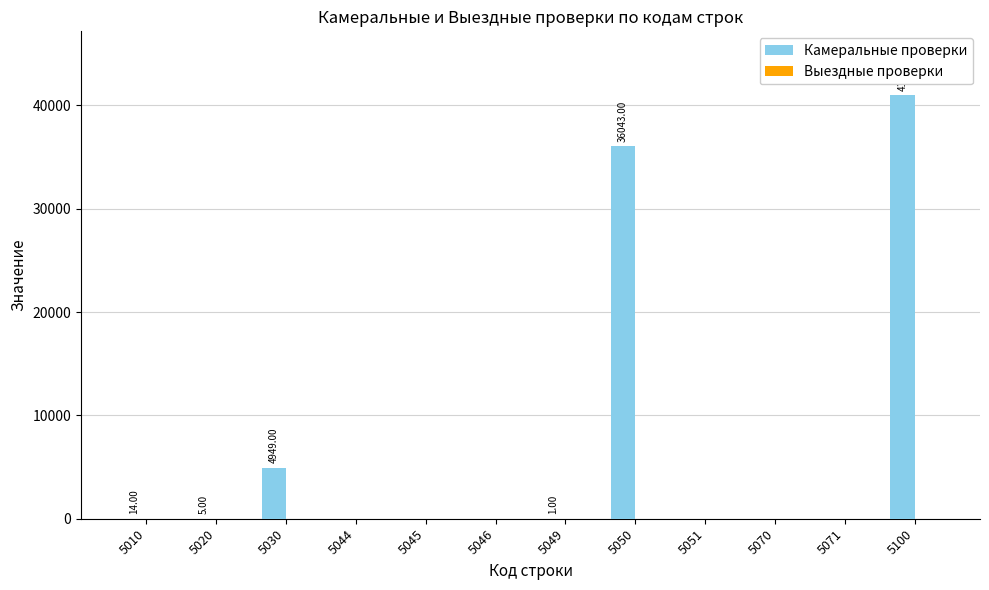

What is the change in value from 5030 to 5071?

-4949